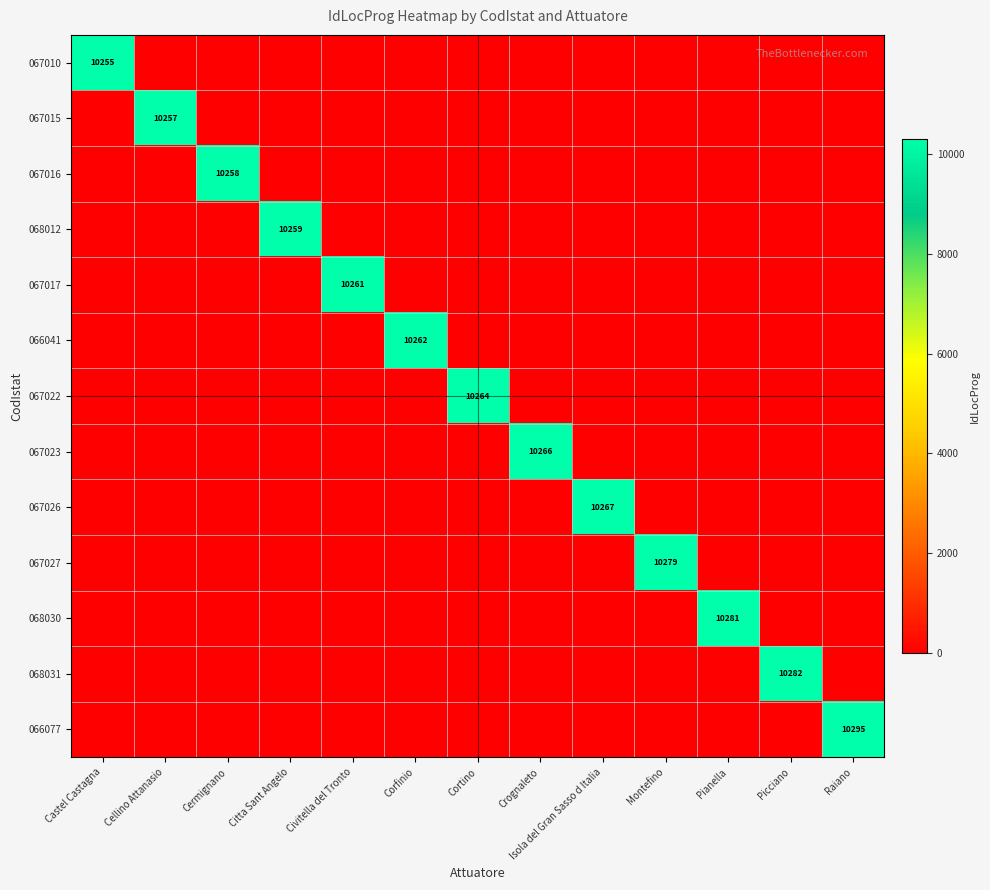

The value of 068031 at Picciano is 10282. True or false?

True